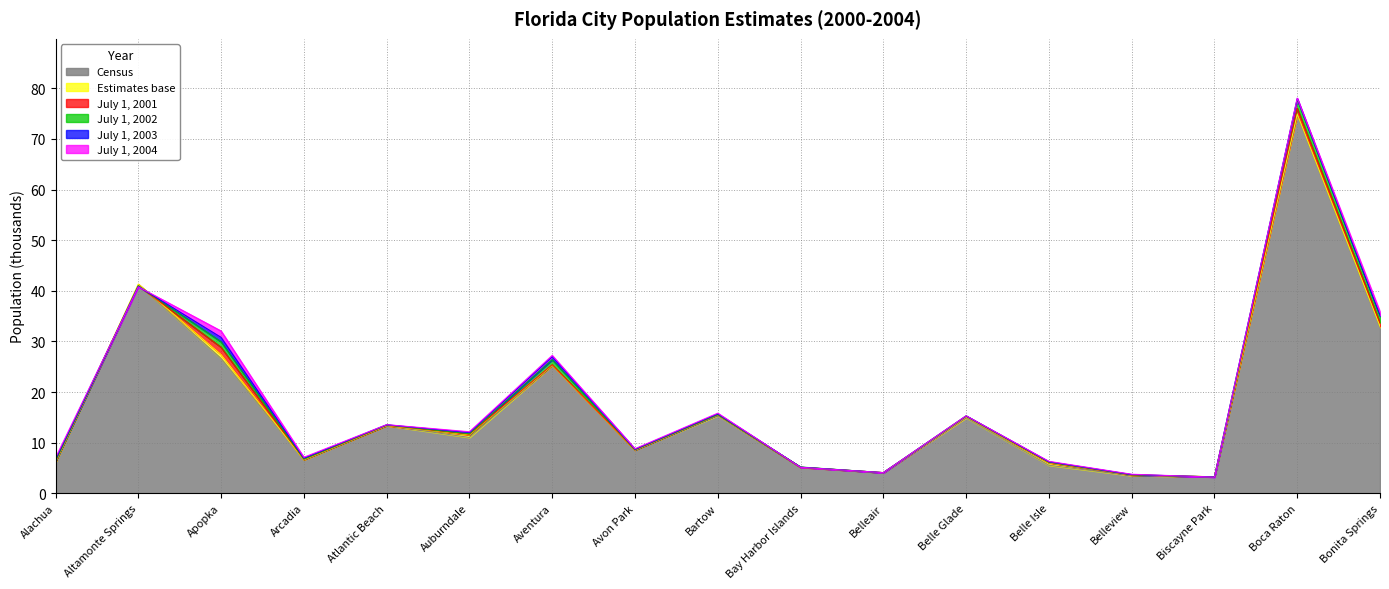

At which category does Census reach its first local valley?

Arcadia